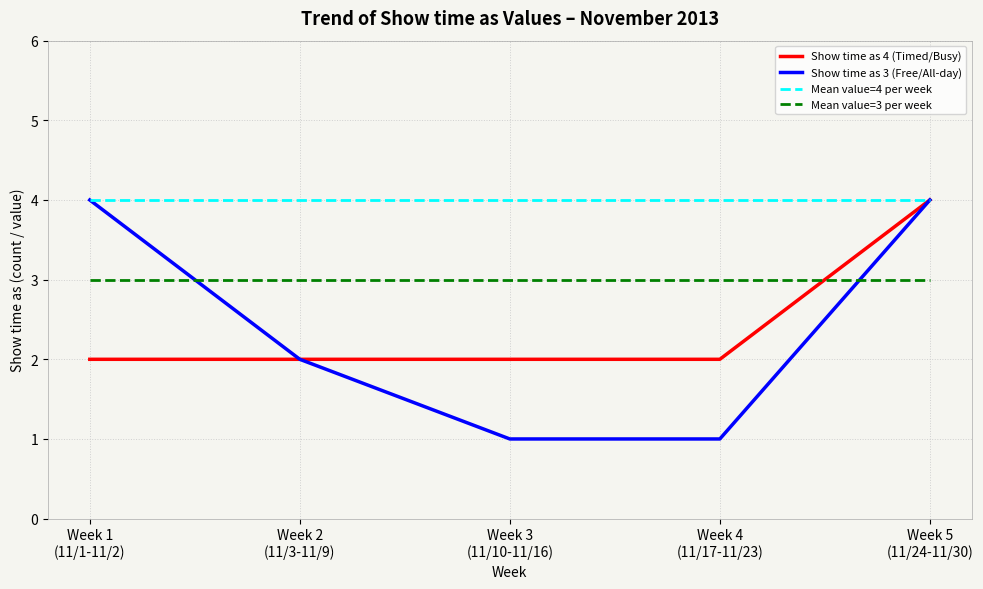

What is the greatest value displayed?

4